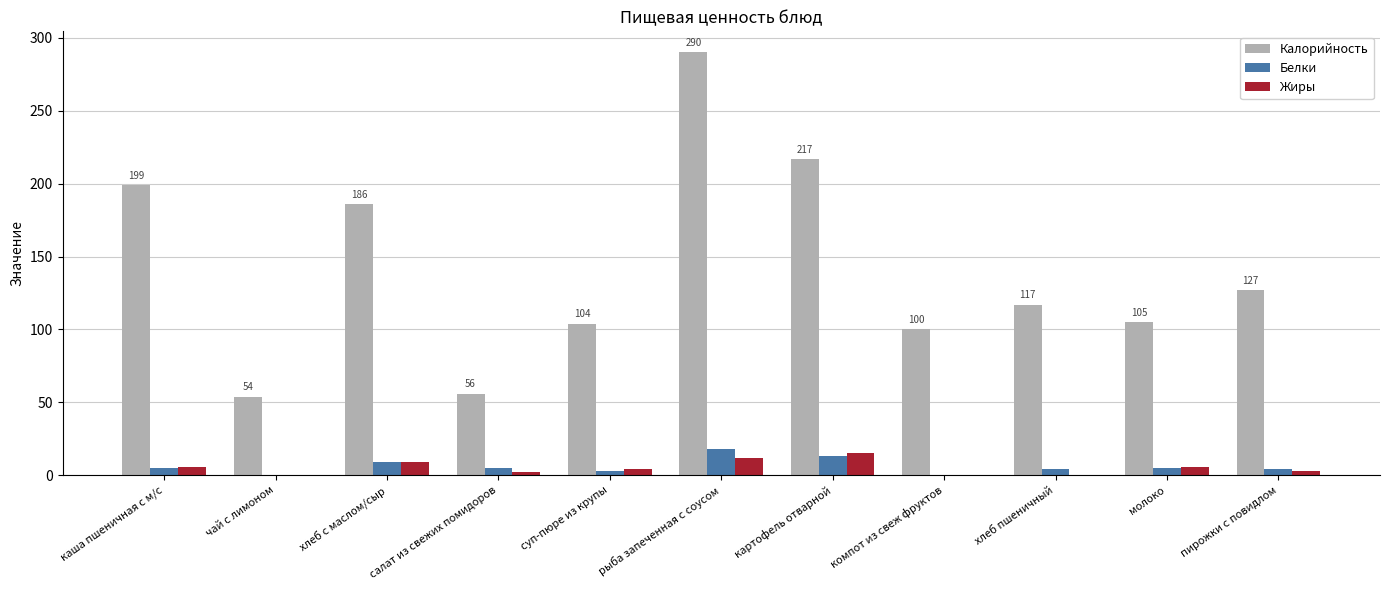

True or false: Калорийность has a value of 173 at пирожки с повидлом.

False